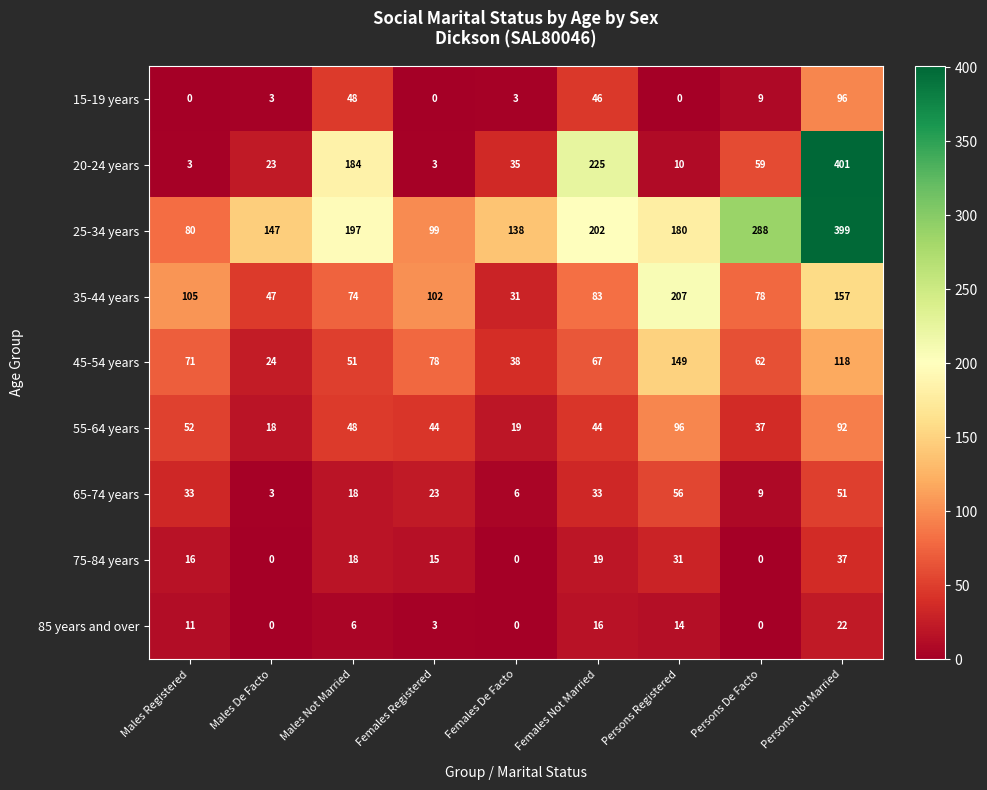

What is the sum of the 45-54 years values at Persons De Facto and Females De Facto?

100